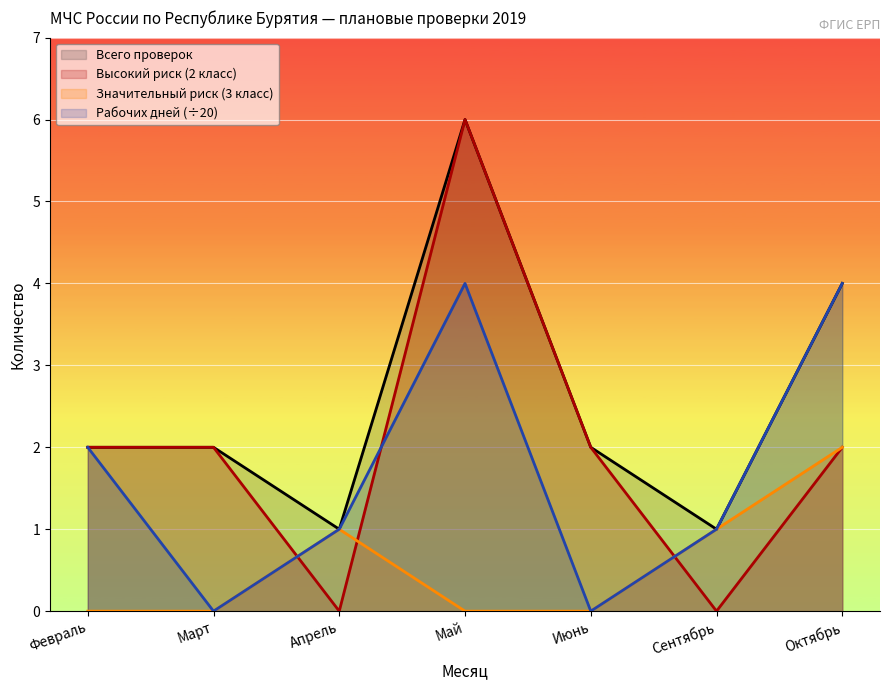

Which series changed the most between Март and Июнь?

Всего проверок